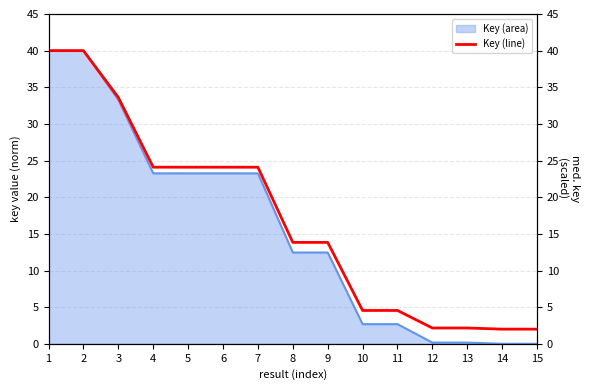

Reading left to right, extract all data points from this chart.

1=40.0	2=40.0	3=33.6	4=24.1	5=24.1	6=24.1	7=24.1	8=13.8	9=13.8	10=4.5	11=4.5	12=2.2	13=2.2	14=2.0	15=2.0